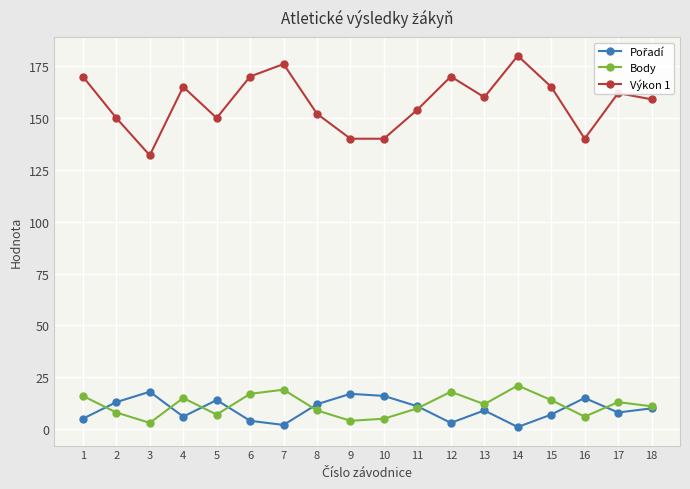

True or false: Výkon 1 and Body intersect in this chart.

False